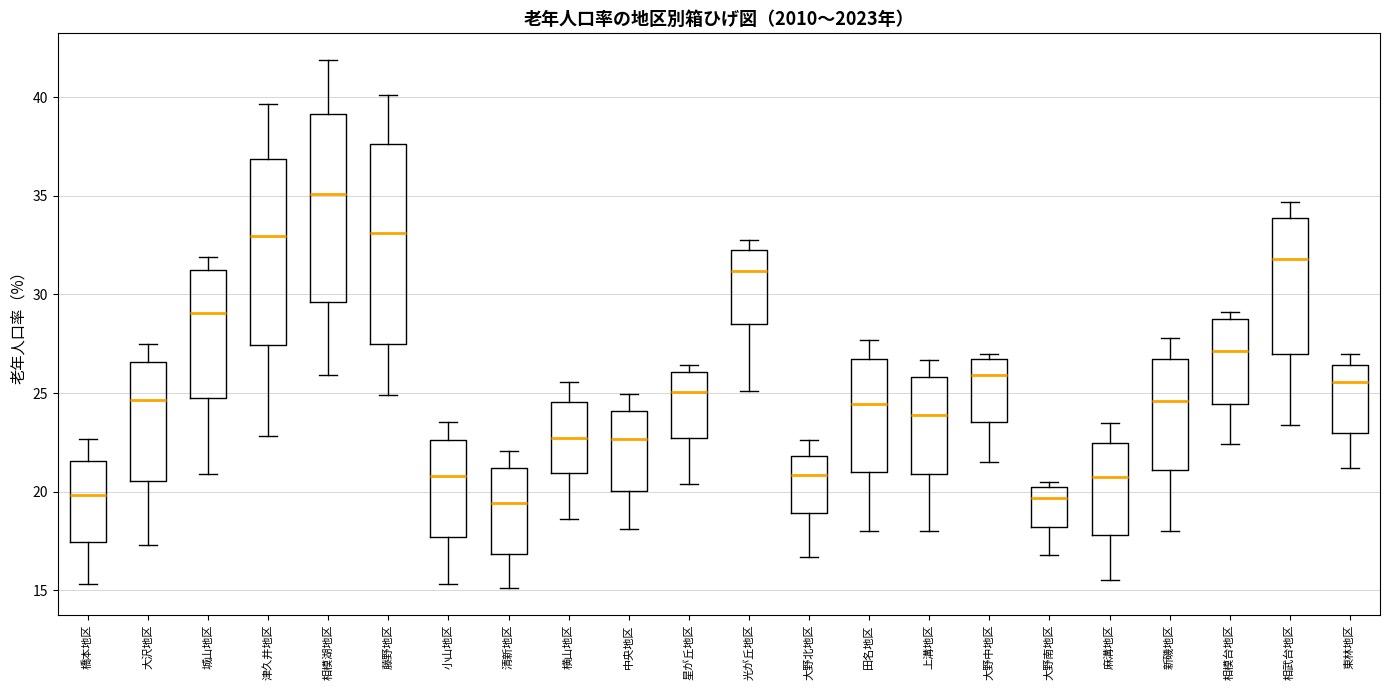

Where is the lower edge of the box for 田名地区 on the y-axis? The values are not printed on the chart, so give them approximately, as read against the axis.

21.0